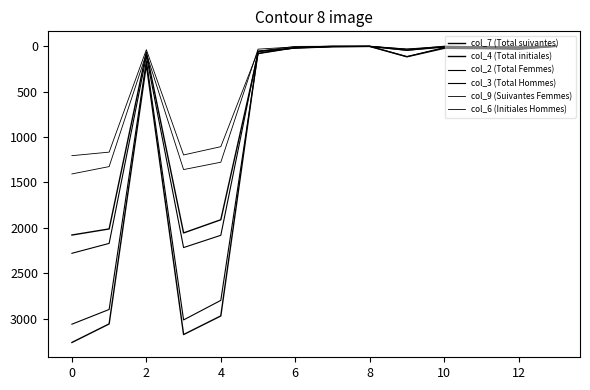

How many lines are shown in the chart?

6